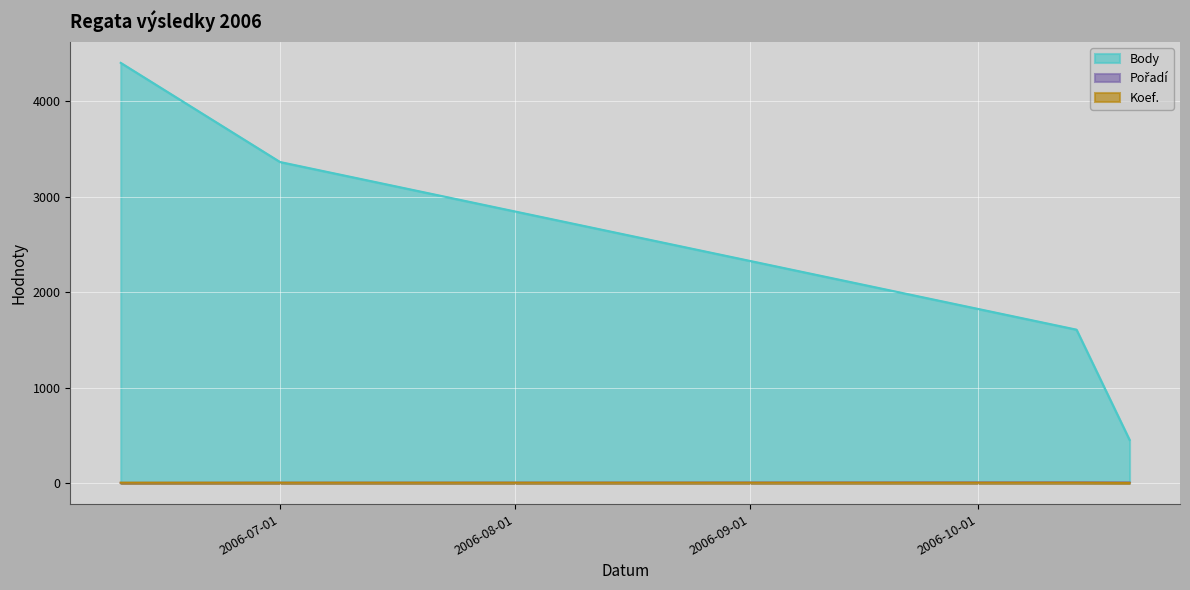

What is the smallest value displayed?

2